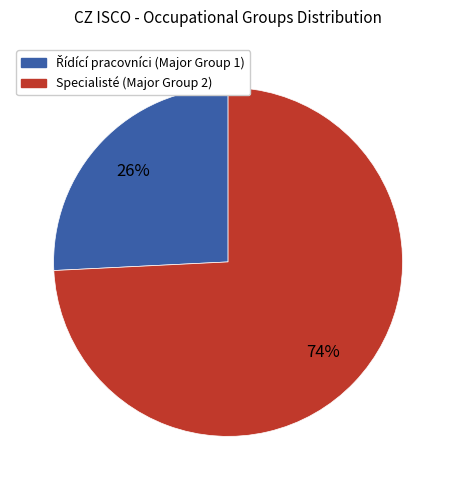

How many segments does this pie chart have?

2